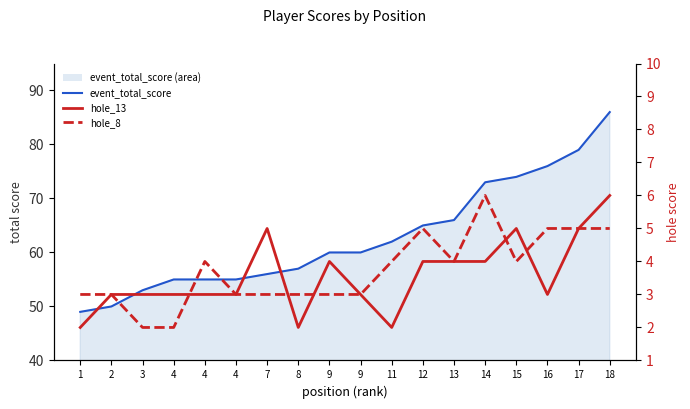

Reading right to left, what are all the values shown in this chart?

event_total_score line: 18=86	17=79	16=76	15=74	14=73	13=66	12=65	11=62	9=60	9=60	8=57	7=56	4=55	4=55	4=55	3=53	2=50	1=49
hole_13: 18=6	17=5	16=3	15=5	14=4	13=4	12=4	11=2	9=3	9=4	8=2	7=5	4=3	4=3	4=3	3=3	2=3	1=2
hole_8: 18=5	17=5	16=5	15=4	14=6	13=4	12=5	11=4	9=3	9=3	8=3	7=3	4=3	4=4	4=2	3=2	2=3	1=3